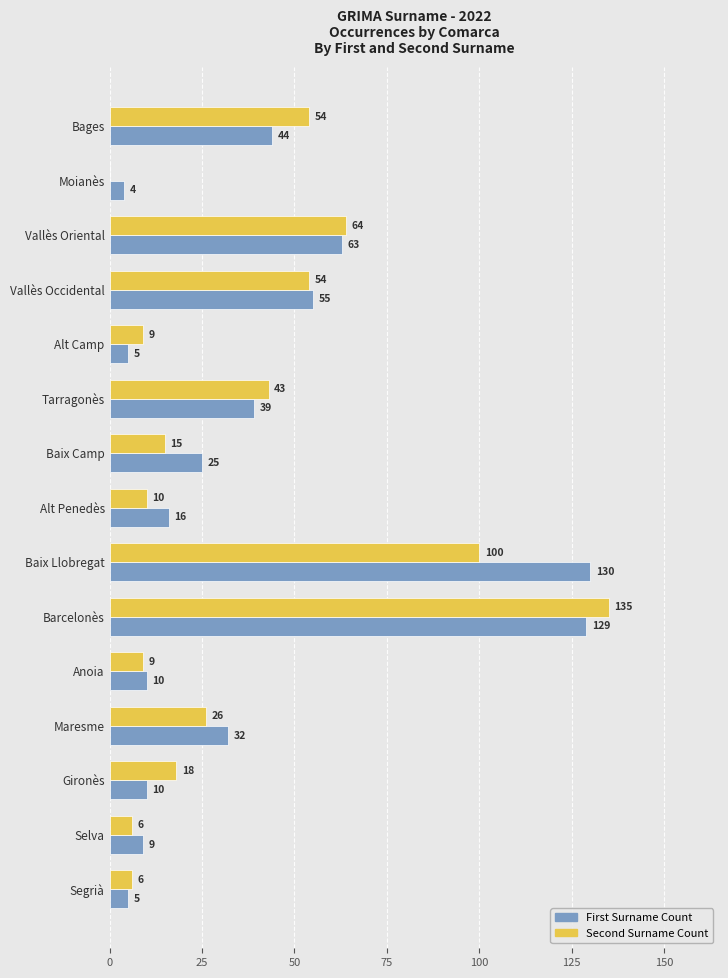

How many distinct data groups are displayed?

2